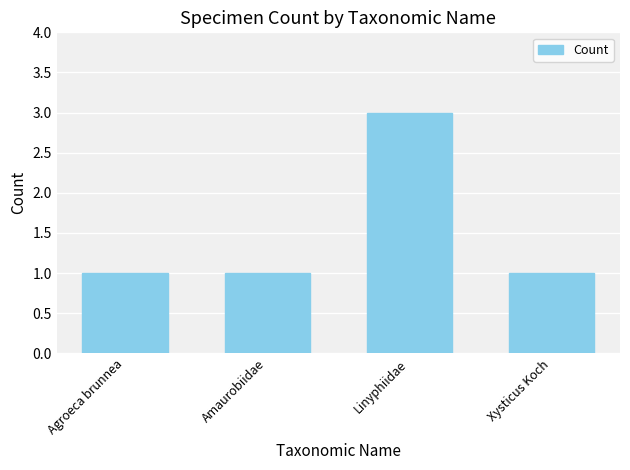

Which has a higher value, Amaurobiidae or Linyphiidae?

Linyphiidae